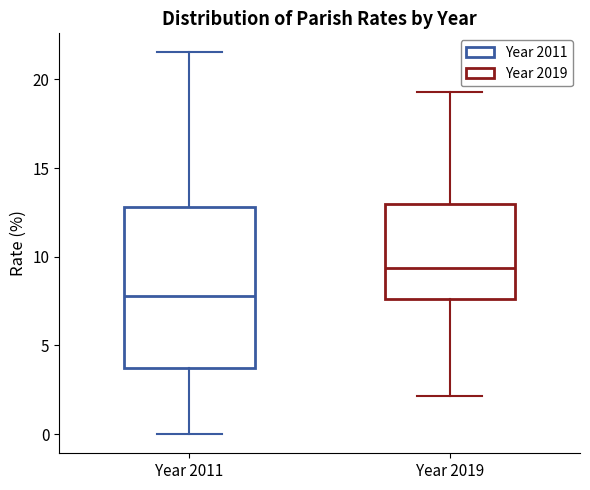

Where is the lower edge of the box for Year 2019 on the y-axis? The values are not printed on the chart, so give them approximately, as read against the axis.

7.5